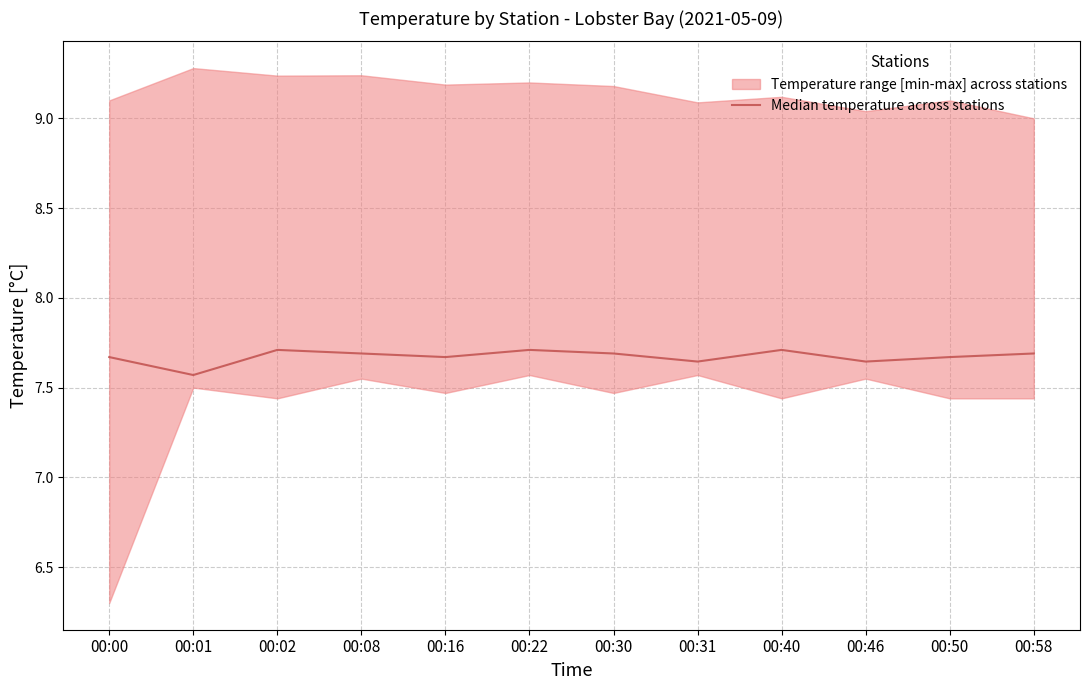

Reading left to right, transcribe all the data shown in this chart.

7.7	7.6	7.7	7.7	7.7	7.7	7.7	7.6	7.7	7.6	7.7	7.7